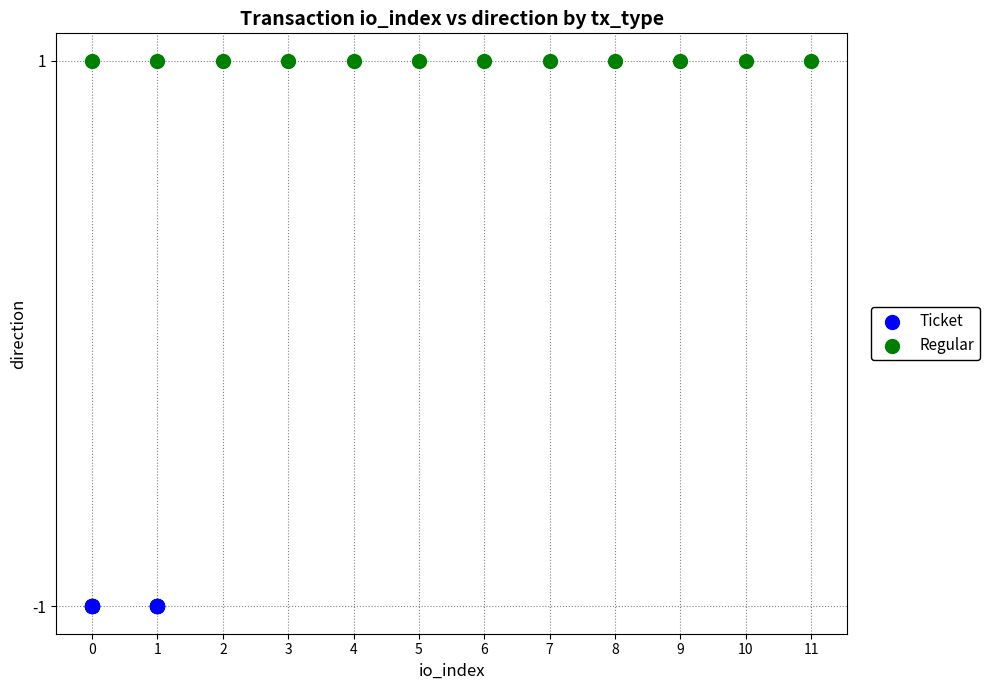

Which series reaches the minimum Y coordinate?

Ticket